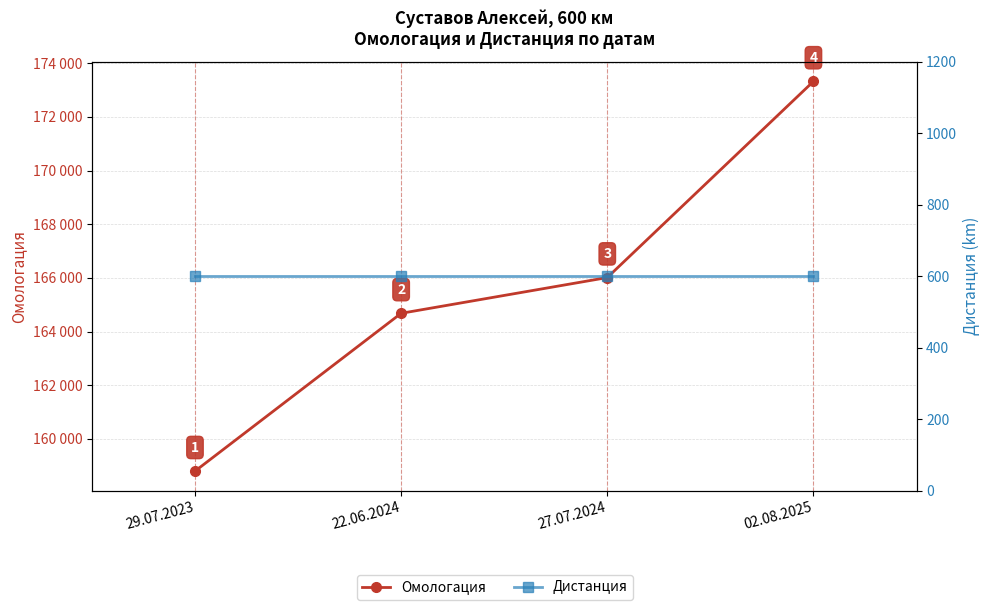

What is the lowest value of the Дистанция series?

600